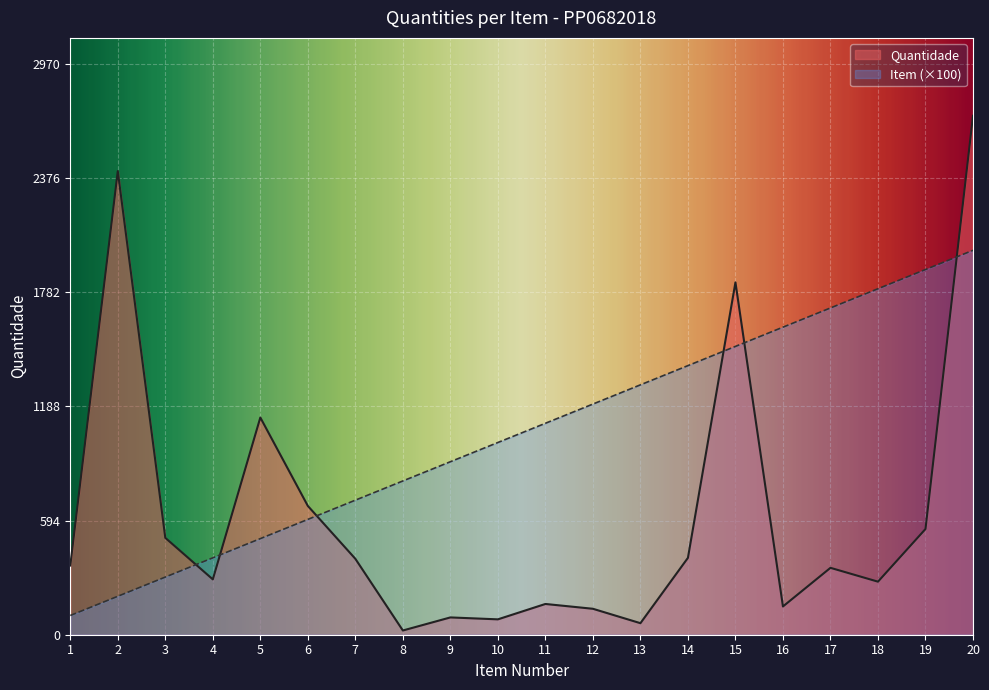

Reading left to right, transcribe all the data shown in this chart.

Quantidade: 360	2412	504	288	1130	670	395	22	90	80	160	135	60	400	1833	147	348	276	550	2700
Item: 100	200	300	400	500	600	700	800	900	1000	1100	1200	1300	1400	1500	1600	1700	1800	1900	2000